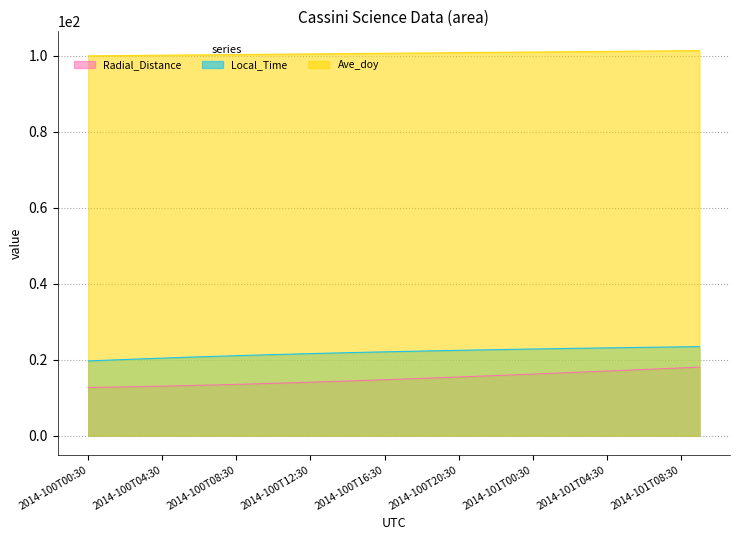

How many lines are shown in the chart?

3